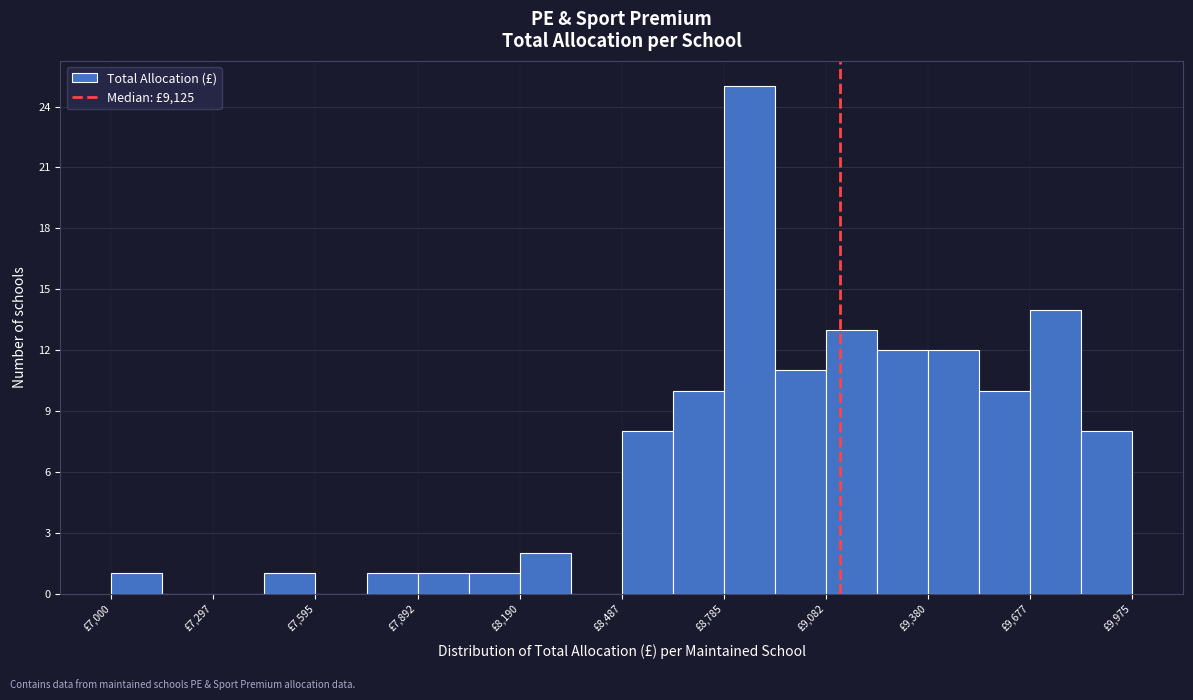

Around what value on the x-axis is the tallest bar? Give the approximate position of its centre, as read against the axis.

8850